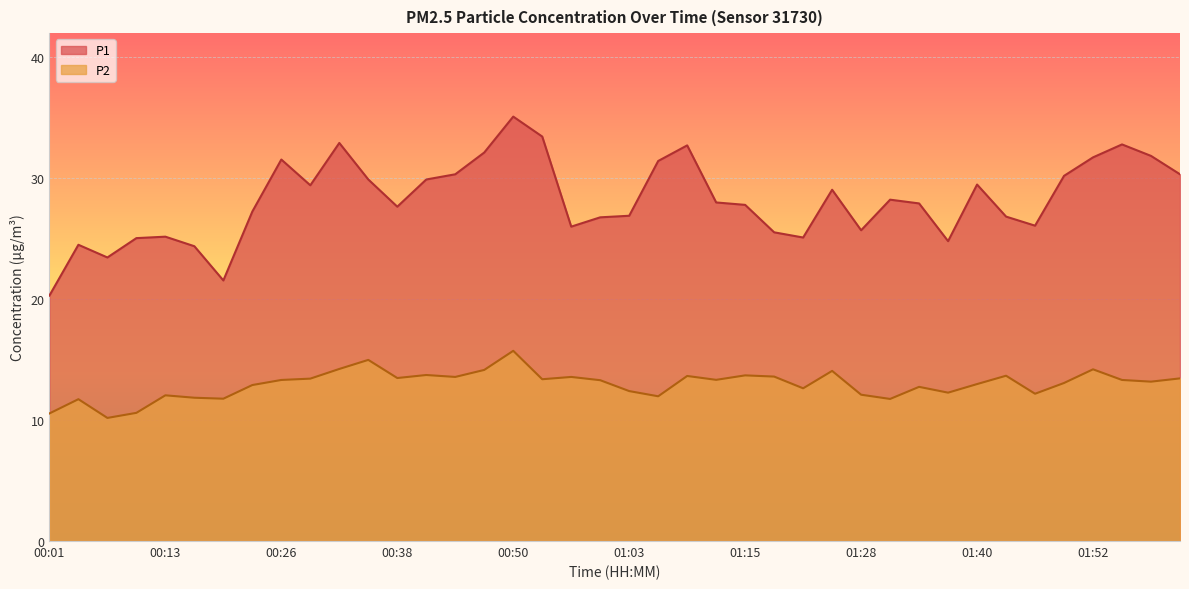

True or false: P1 has a value of 23.4 at 00:07.

True